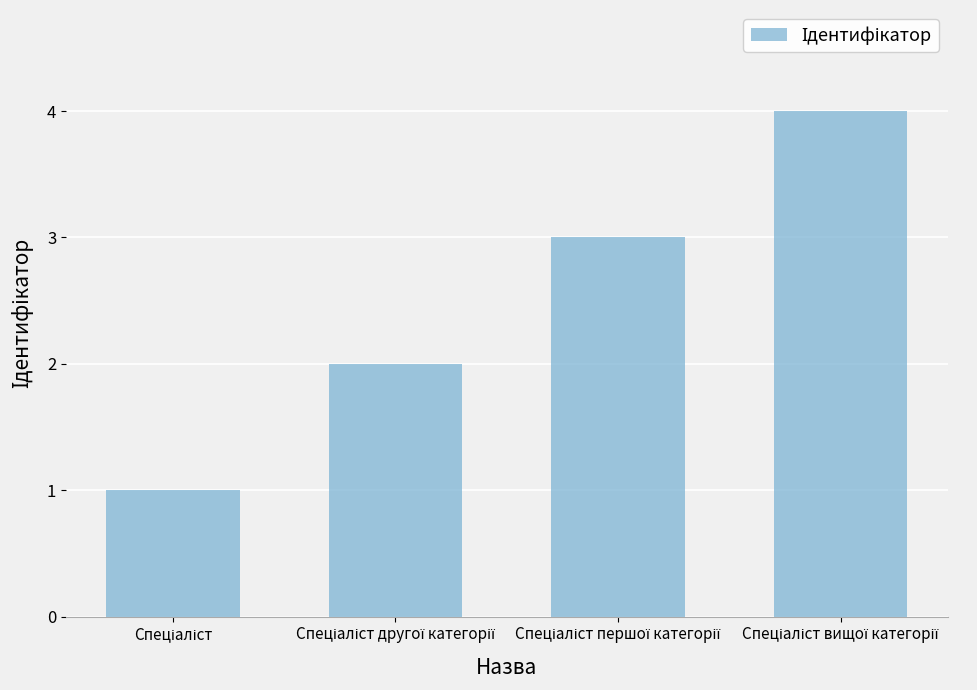

What is the difference between the maximum and minimum values?

3